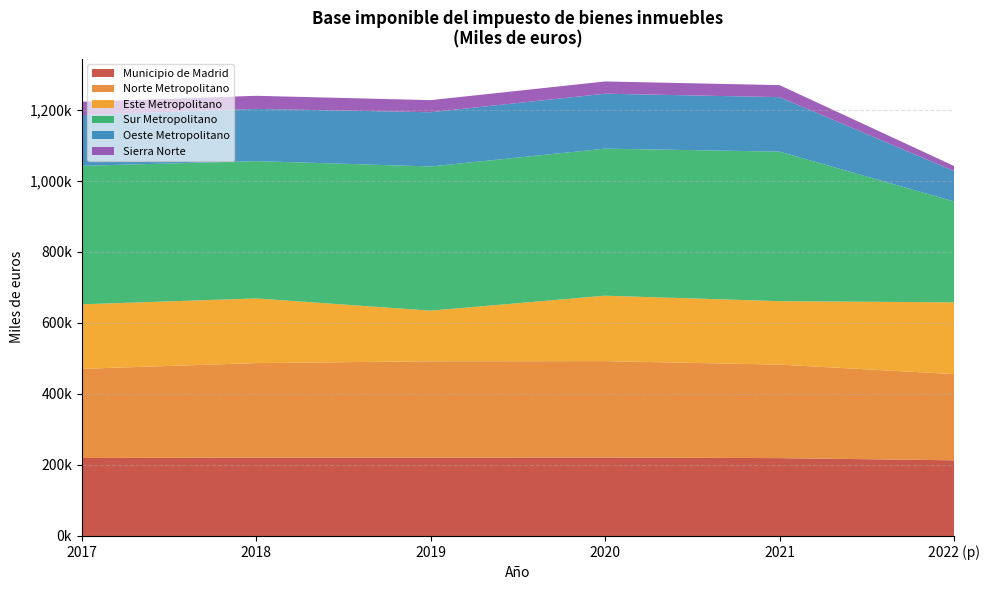

Does the chart have visible grid lines?

Yes